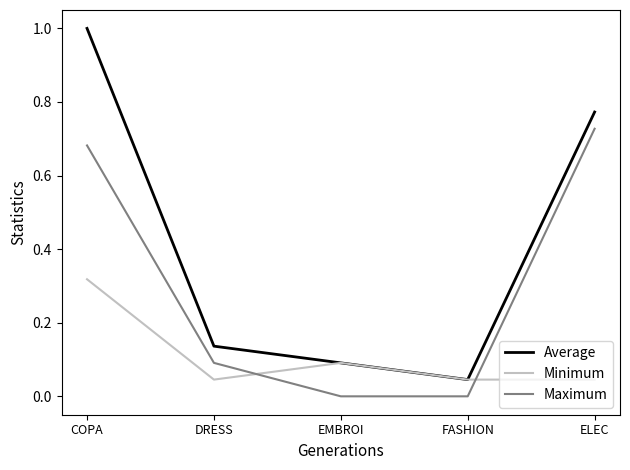

The value of Average at EMBROI is 0.0. True or false?

False